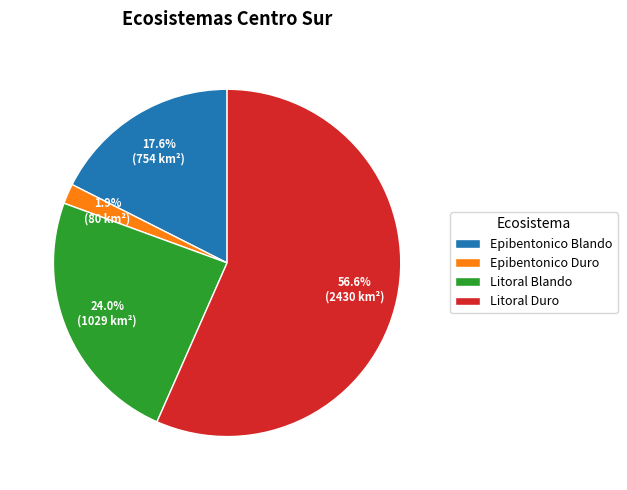

What portion of the pie excludes Litoral Blando?

76.0%